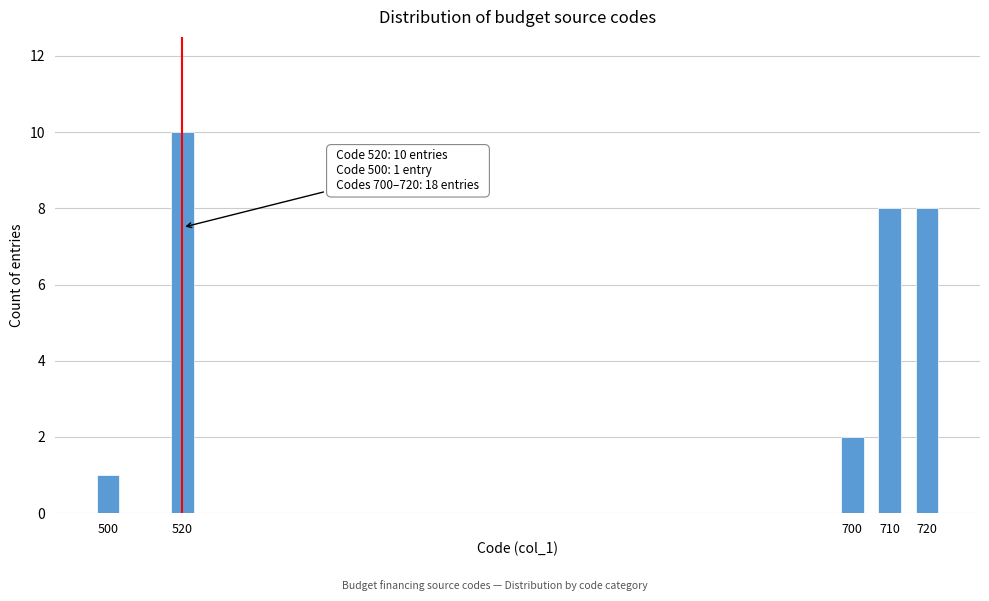

Reading left to right, transcribe all the data shown in this chart.

500=1	520=10	700=2	710=8	720=8